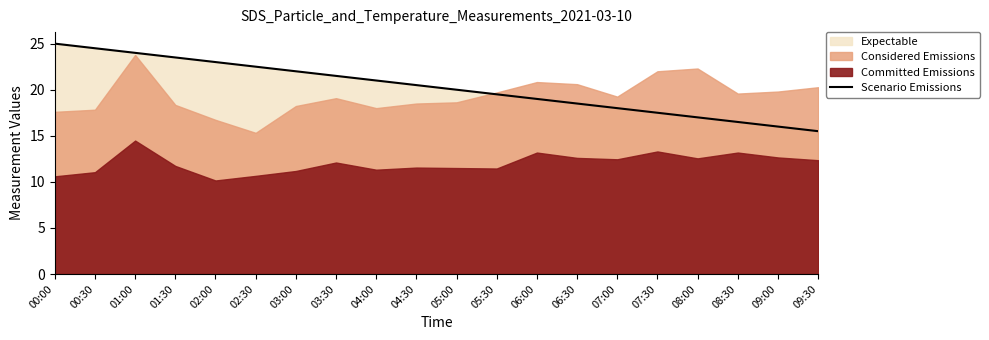

What position from the right is 00:00?

20